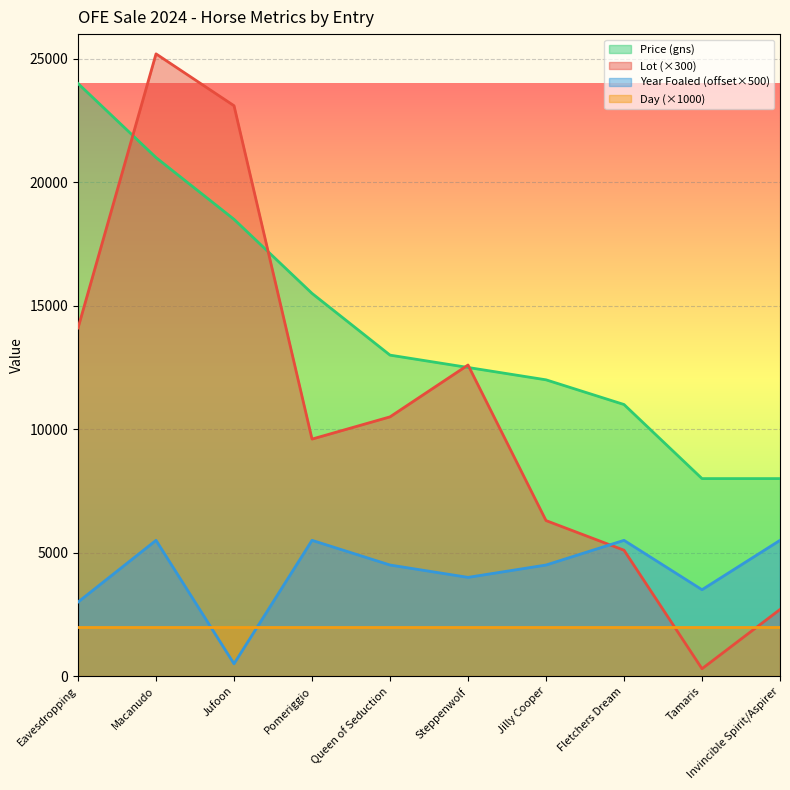

What is the difference between the maximum and minimum values in the Year Foaled series?

5000